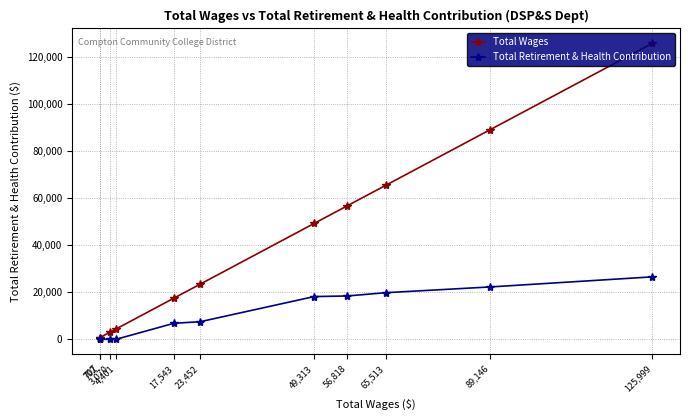

Between 3,070 and 89,146, which is larger?

89,146